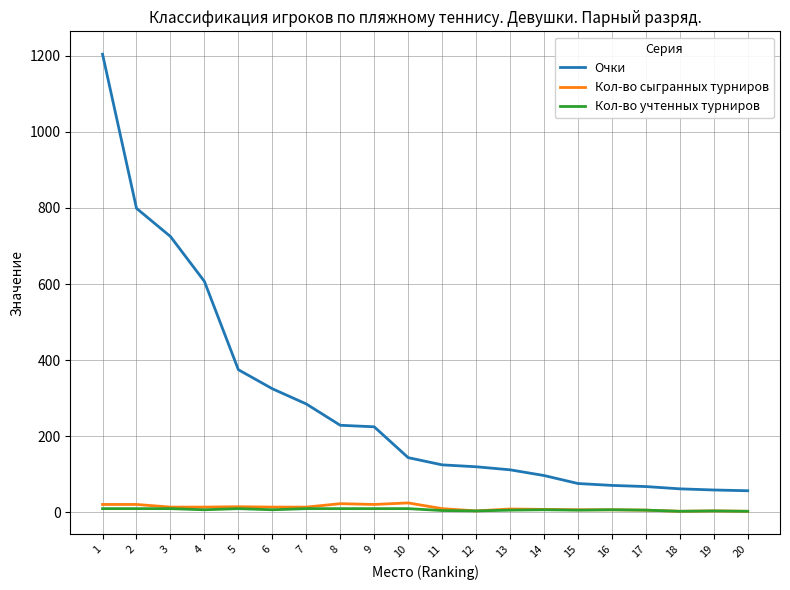

Which series has the widest spread of values?

Очки